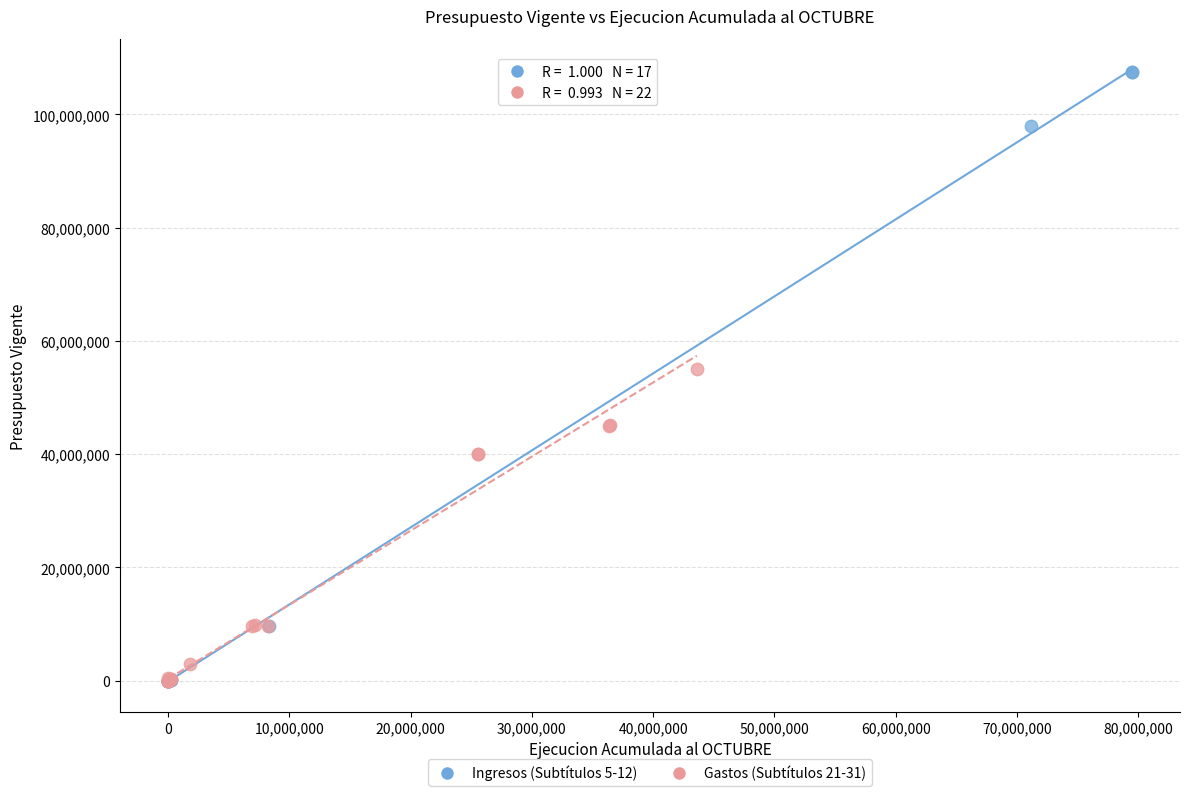

Which series has the widest spread of Y values?

Ingresos (Subtítulos 5-12)